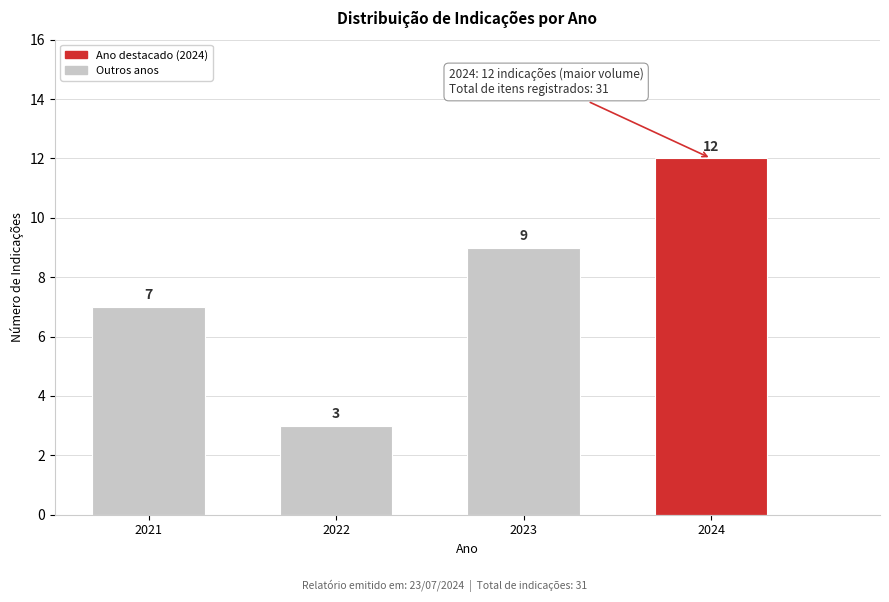

Reading right to left, transcribe all the data shown in this chart.

12	9	3	7